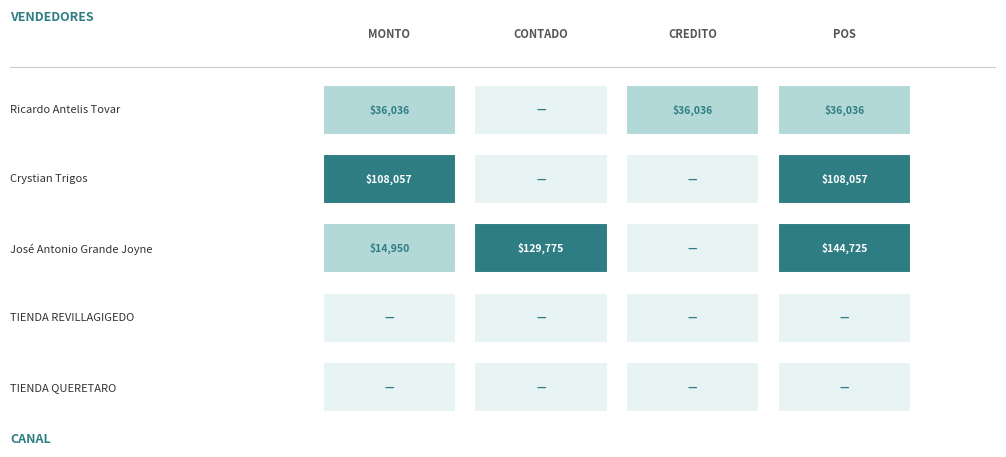

The chart shows a value of 0 at TIENDA QUERETARO. True or false?

True